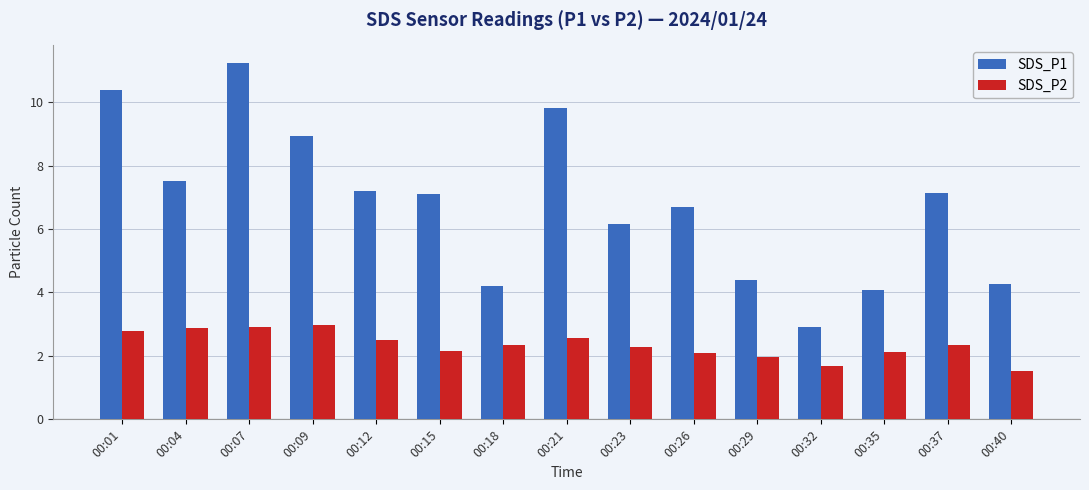

What is the difference between the second highest and minimum values in the SDS_P1 series?

7.5